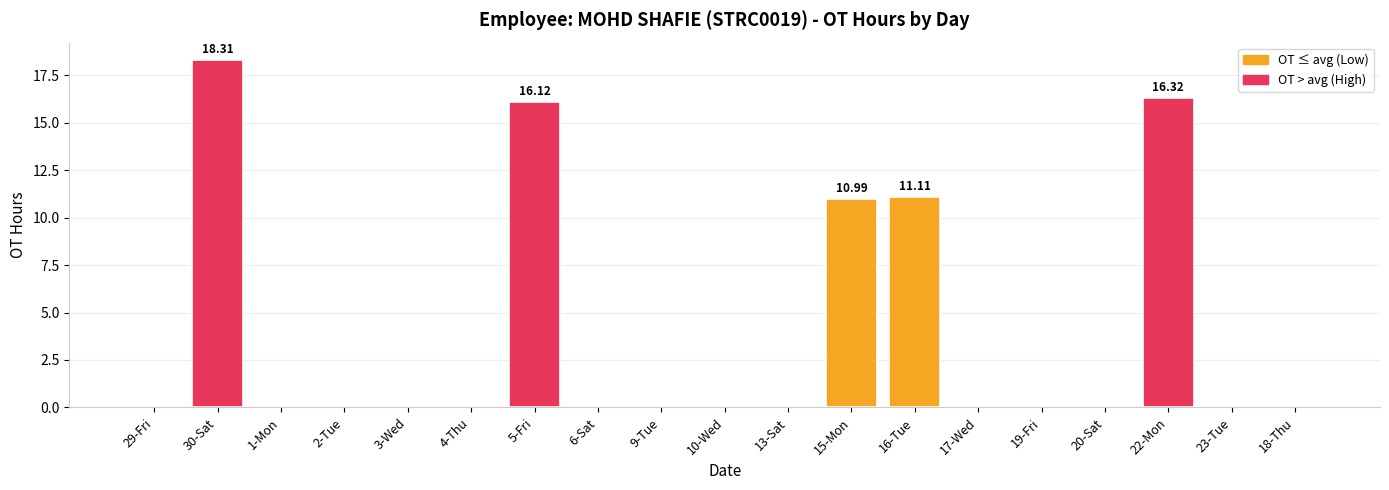

How many series are shown in this chart?

1